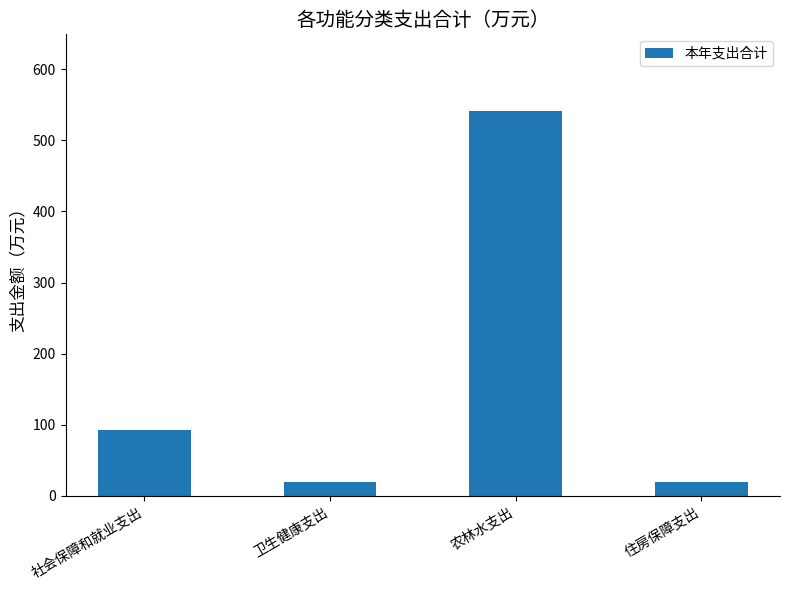

How many values are below 92?

2